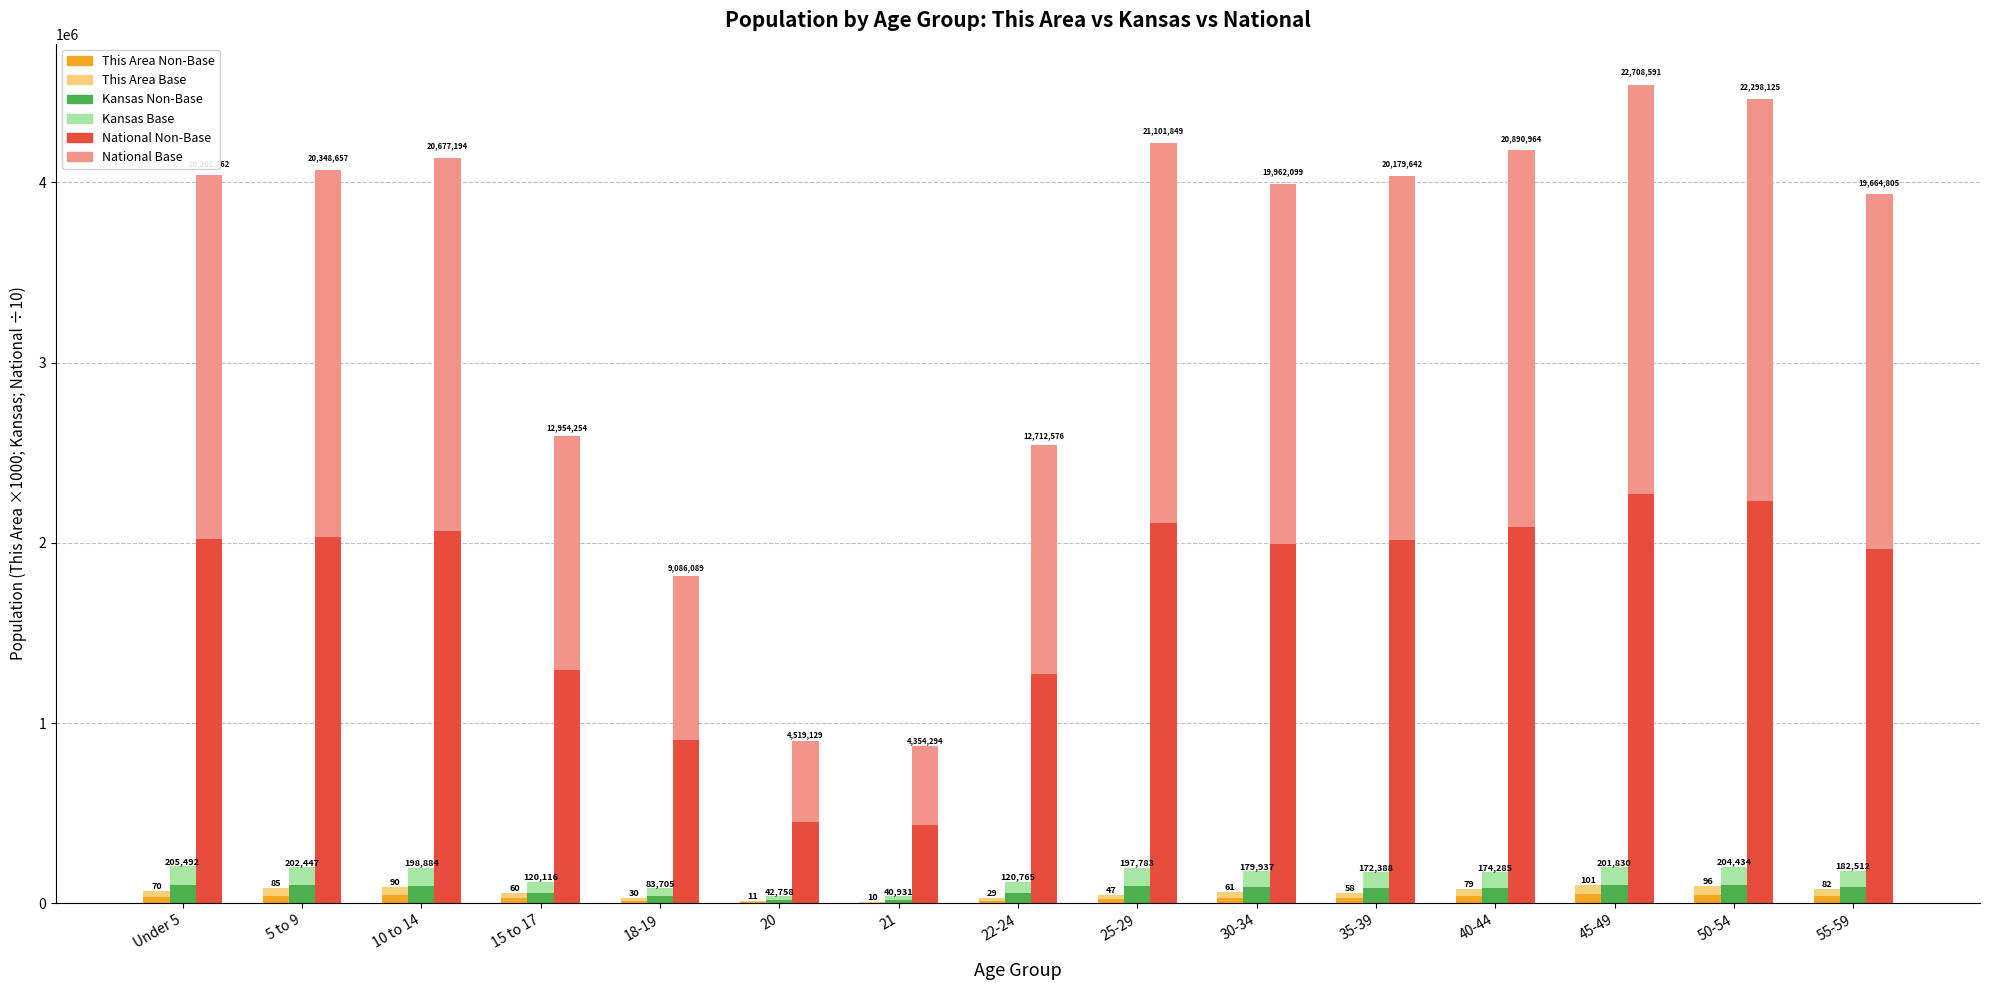

True or false: National (bottom) has a value of 2032908.3 at 15 to 17.

False